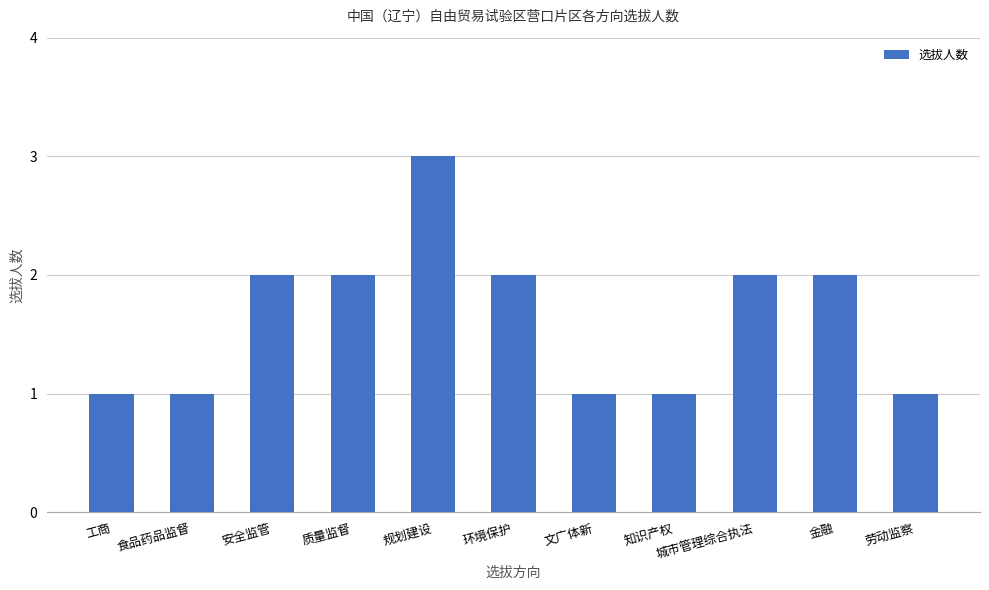

How many values are between 1 and 2?

10